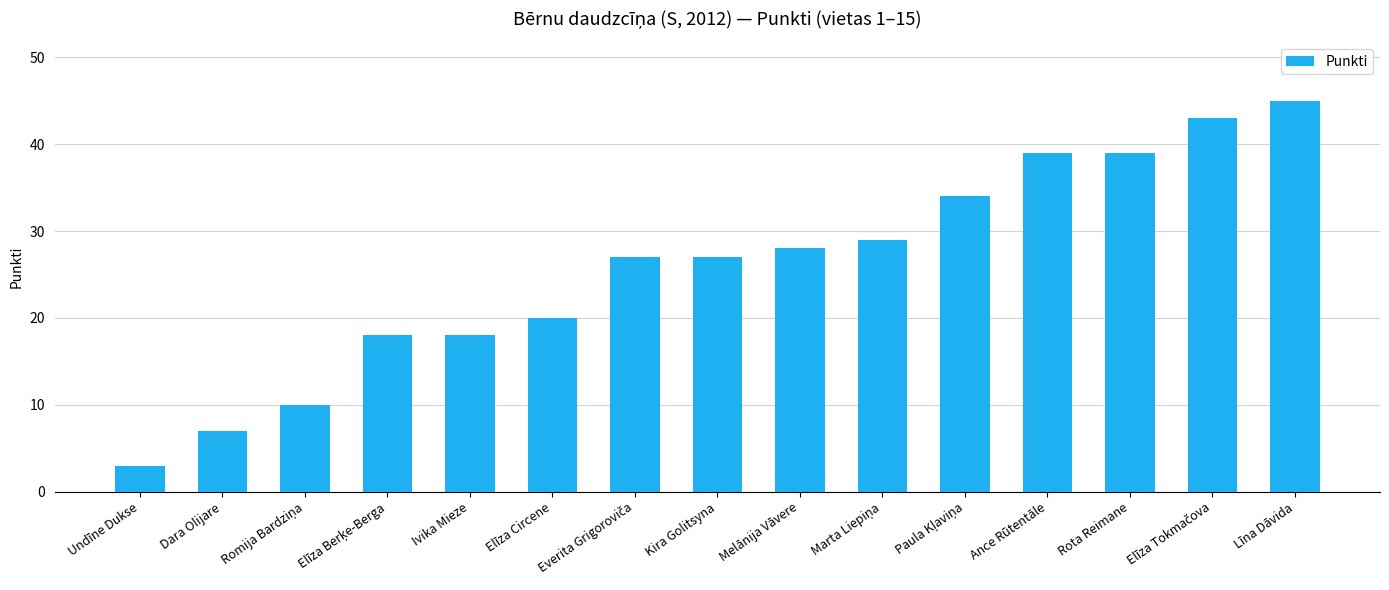

Is it true that the value at Rota Reimane is 39?

True